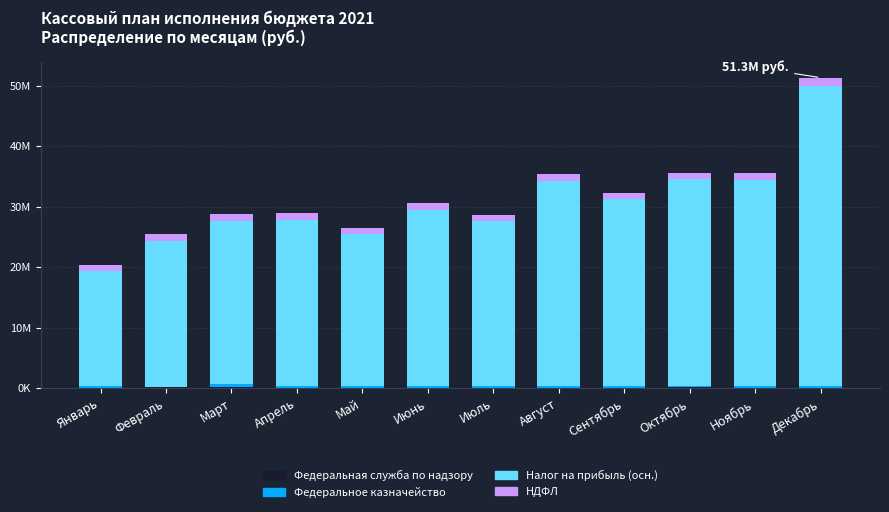

Which series has the largest total across all categories?

Налог на прибыль (осн.)